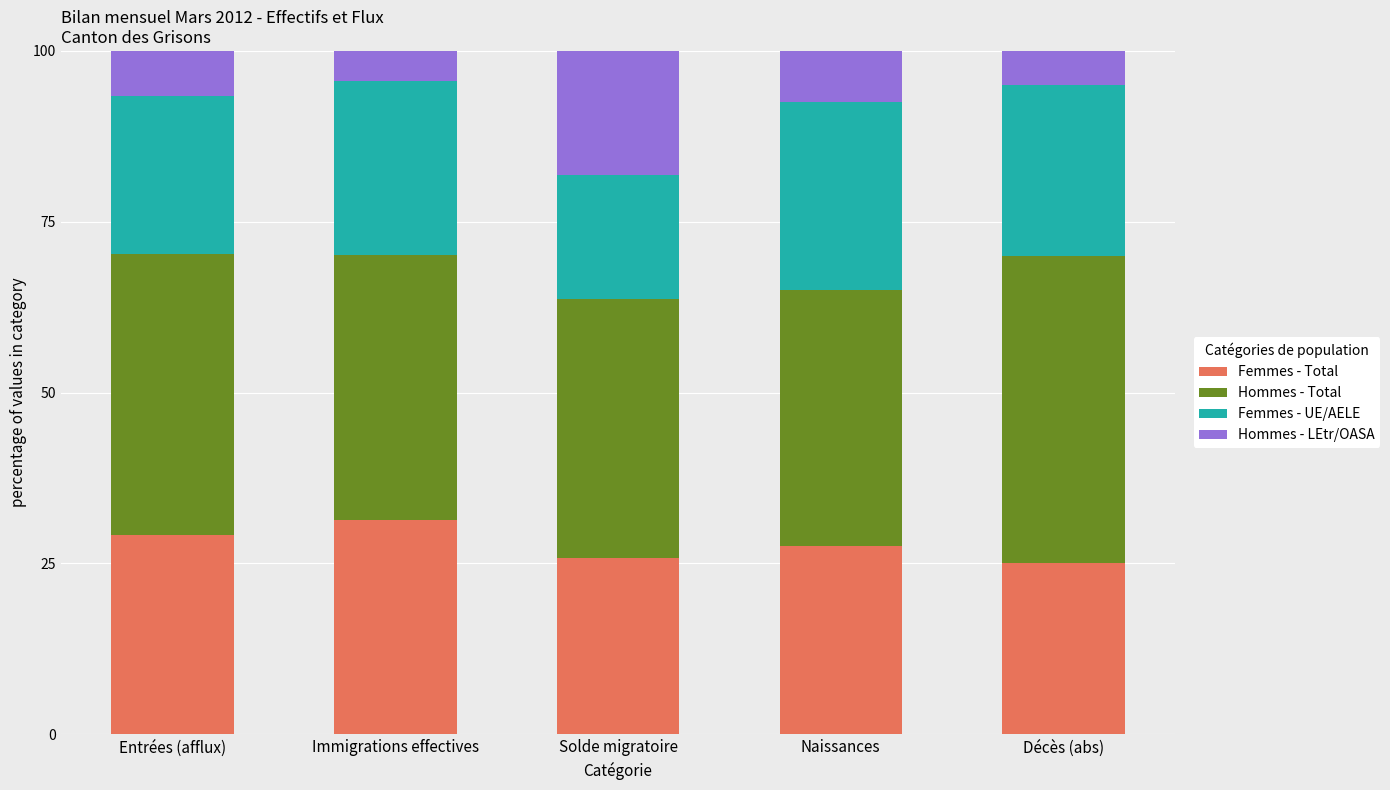

What is the total value across all series at Décès (abs)?

100.0